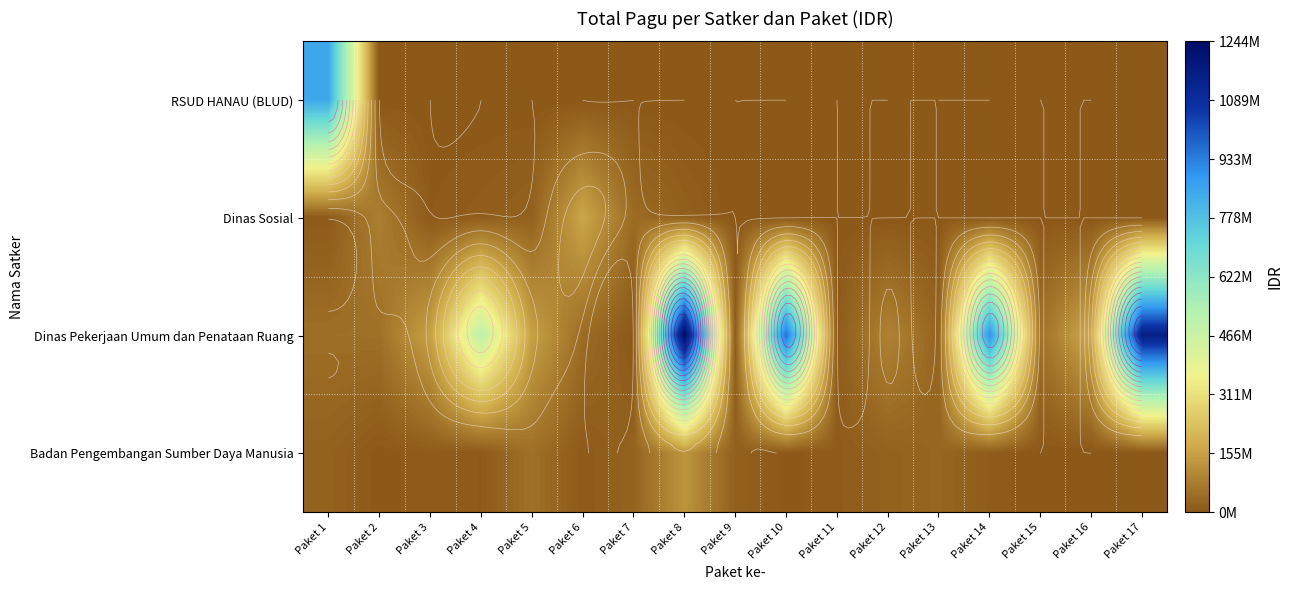

At which category is the sum across all series the highest?

Paket 8